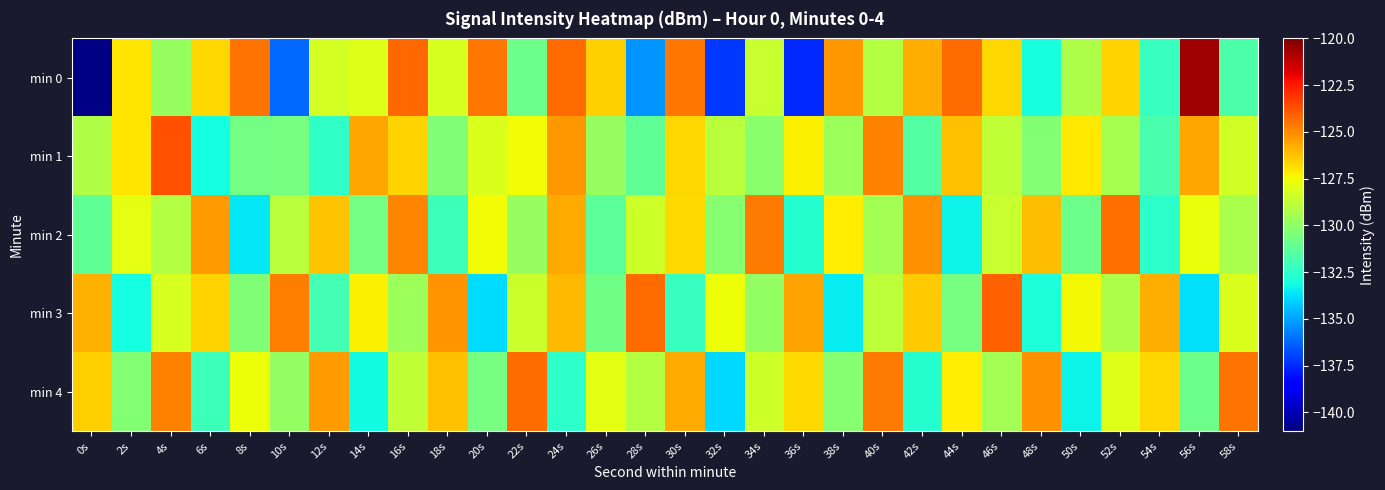

How many categories are shown in the chart?

30